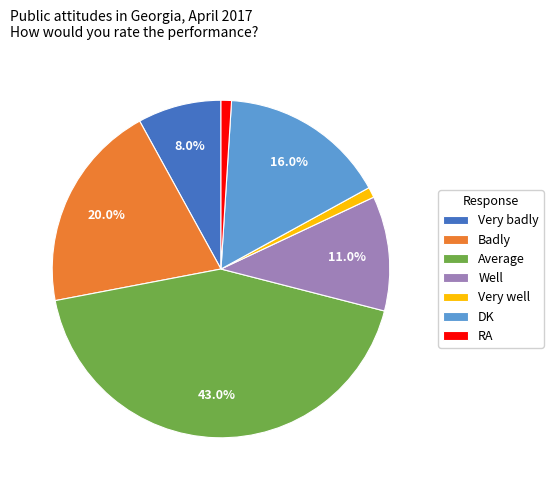

Does Very badly account for over 50% of the chart?

No